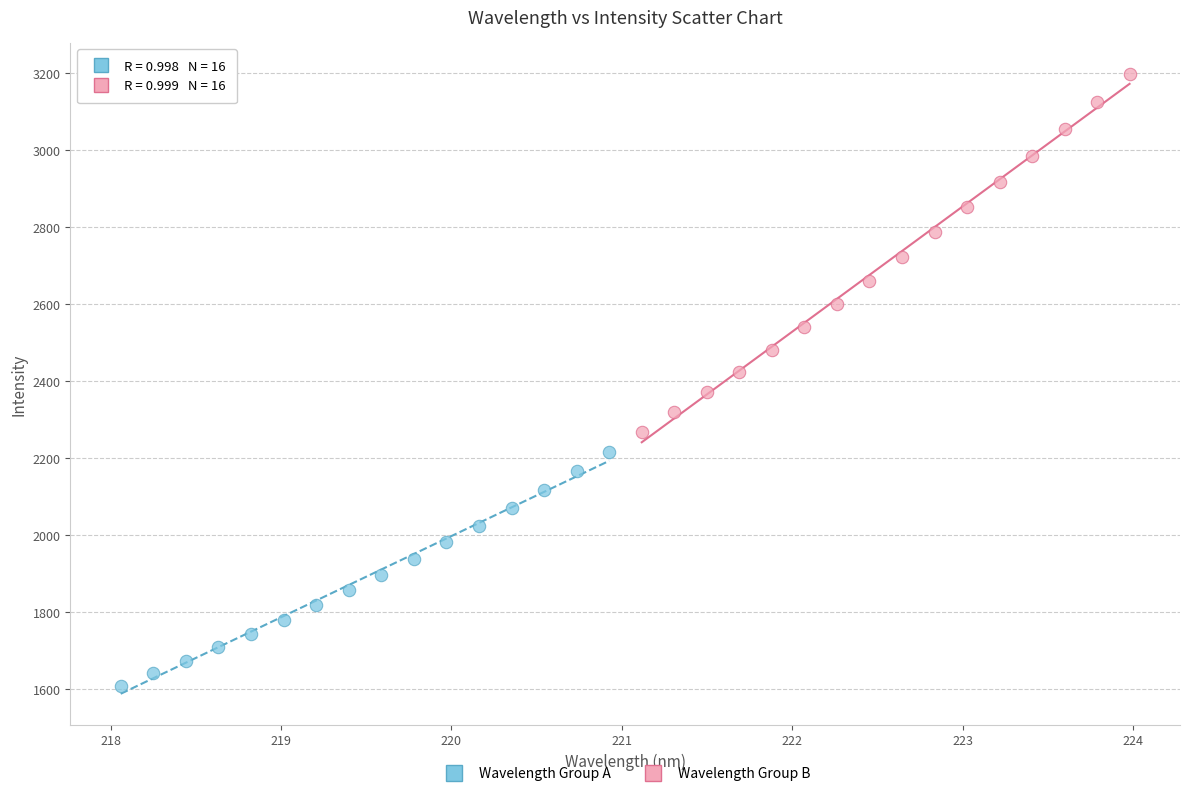

Which series contains the highest Y value?

Wavelength Group B